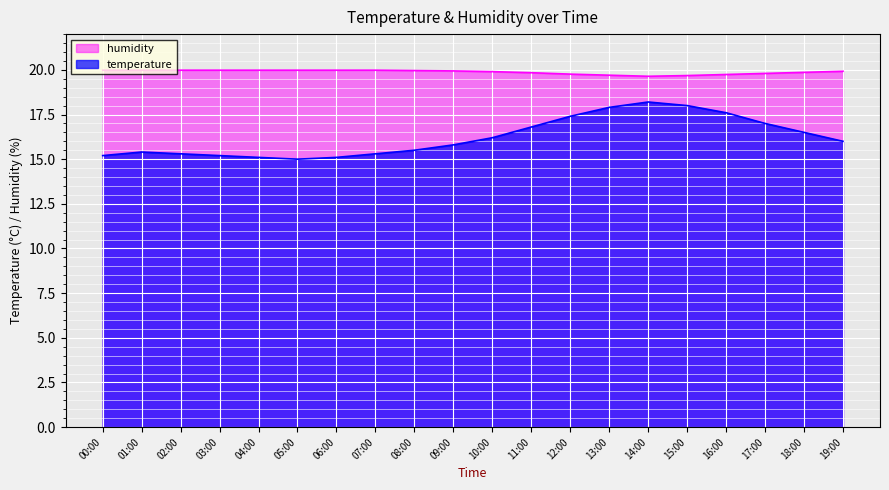

Where is the first local maximum for temperature?

01:00